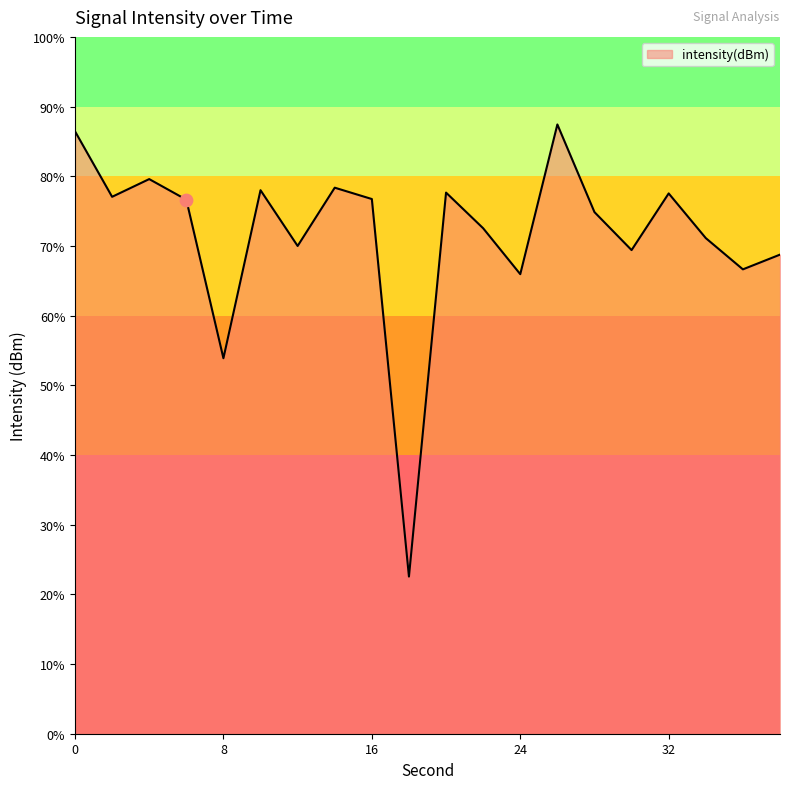

Which has a higher value, 20 or 30?

20